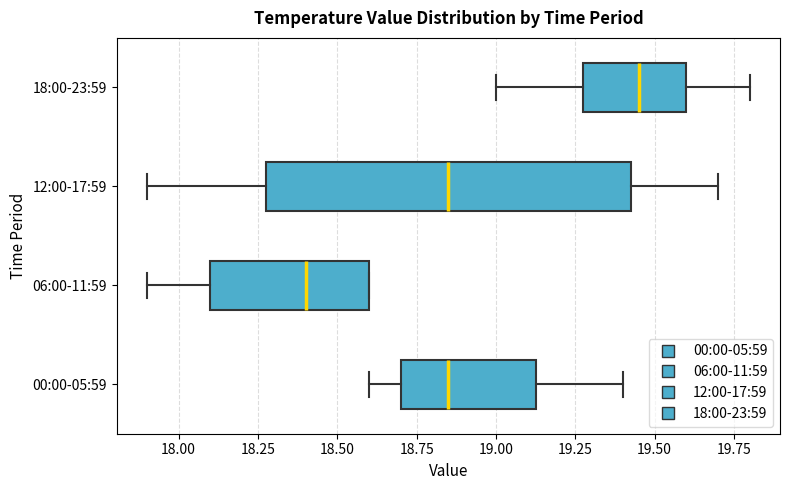

Which box's median line is the furthest to the left?

06:00-11:59